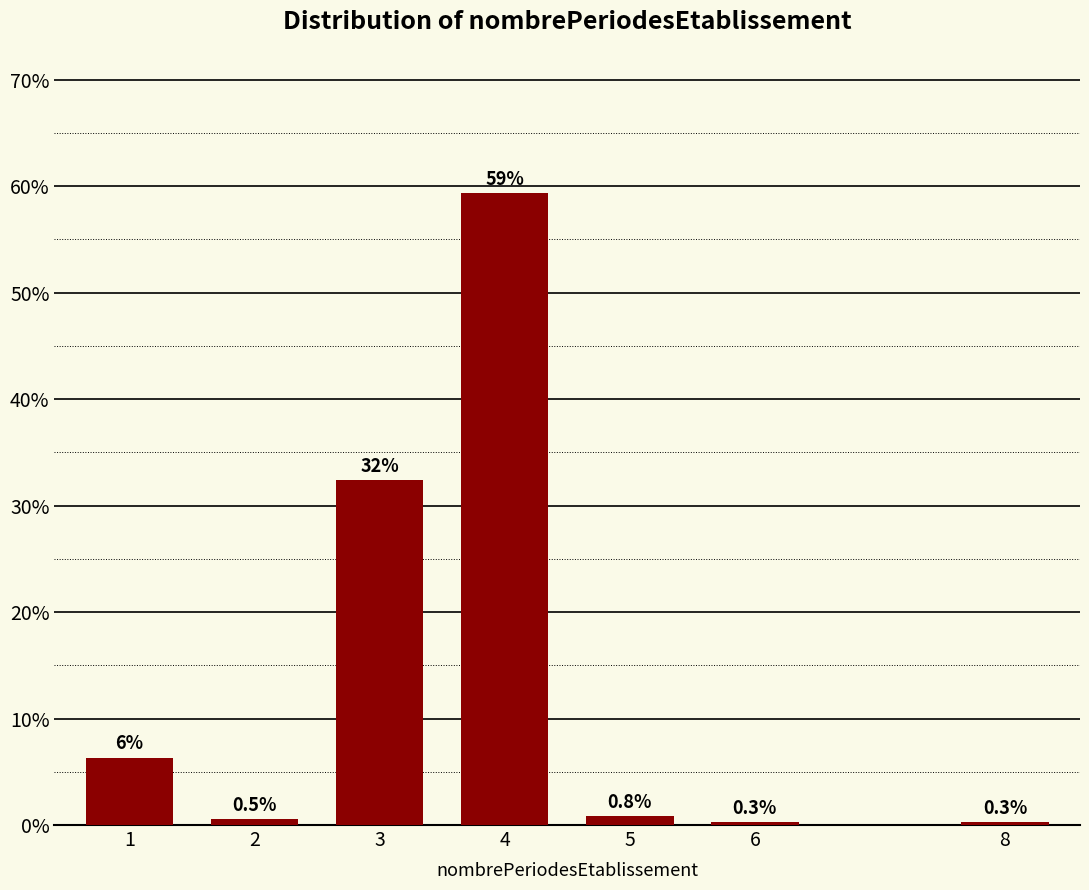

Reading left to right, extract all data points from this chart.

6.3	0.5	32.4	59.3	0.8	0.3	0.3